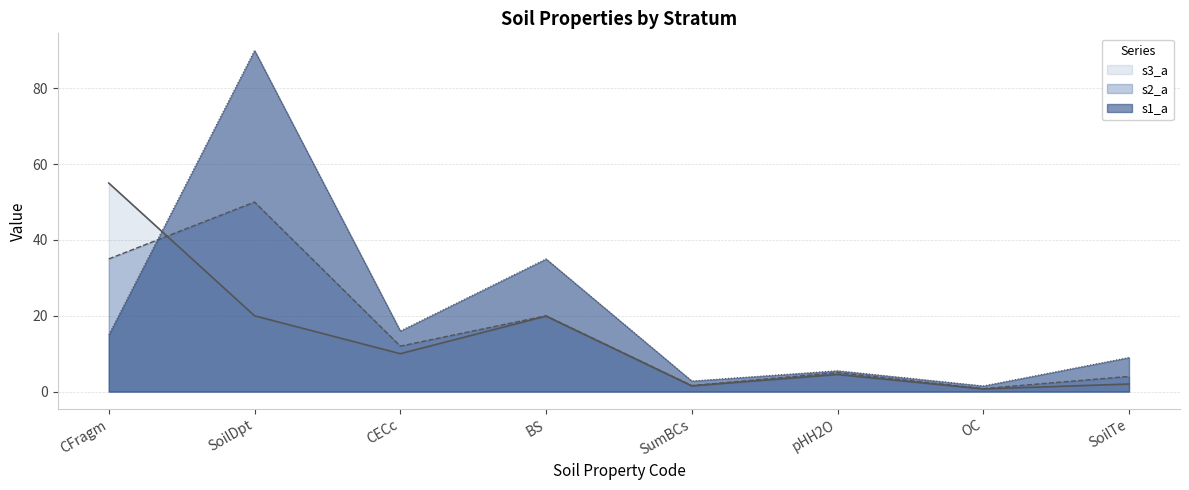

List the series in order of their overall mean, highest first.

s1_a, s2_a, s3_a